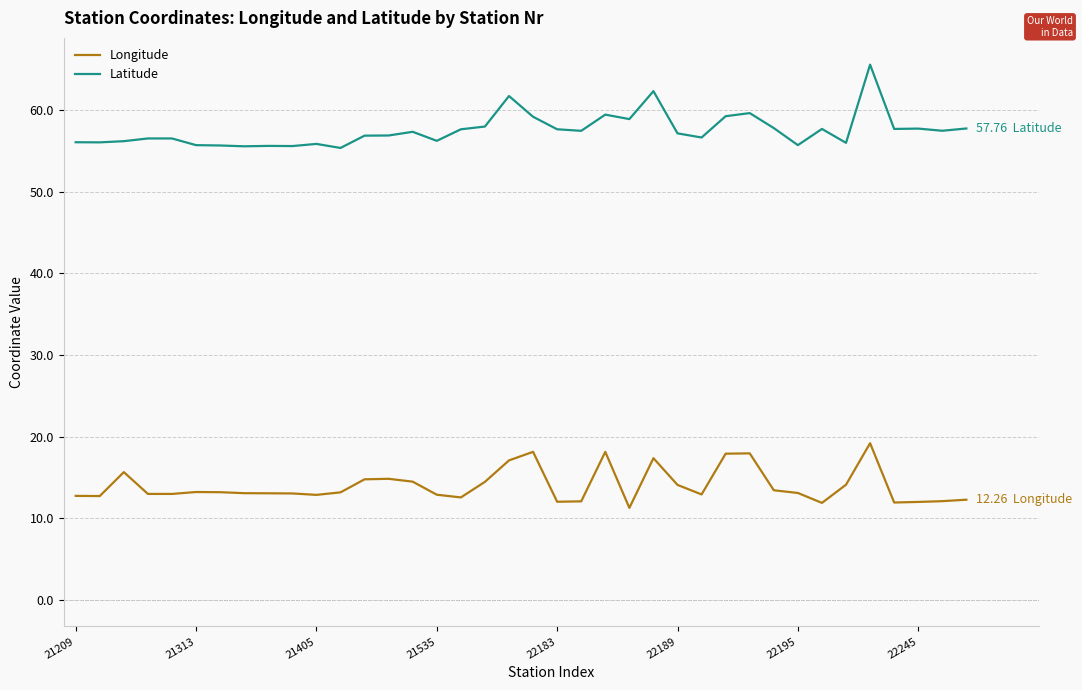

Is this an area chart (filled region under the line)?

No